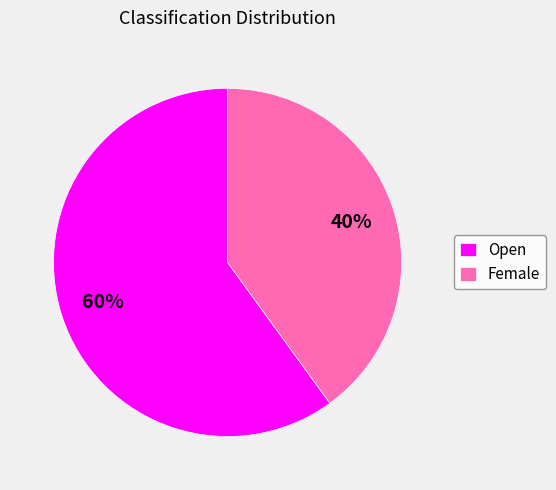

To the nearest percent, what percentage of the pie is Female?

40%